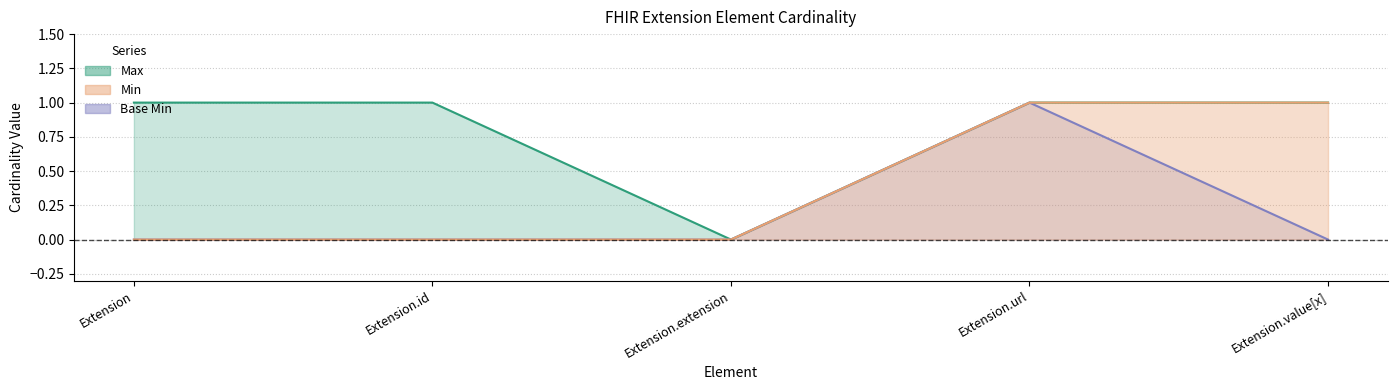

What is the label of the 5th point from the left?

Extension.value[x]